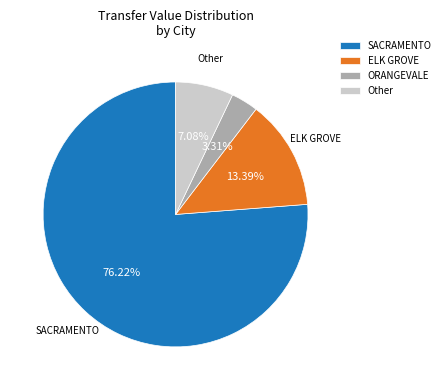

Between ELK GROVE and ORANGEVALE, which is larger?

ELK GROVE